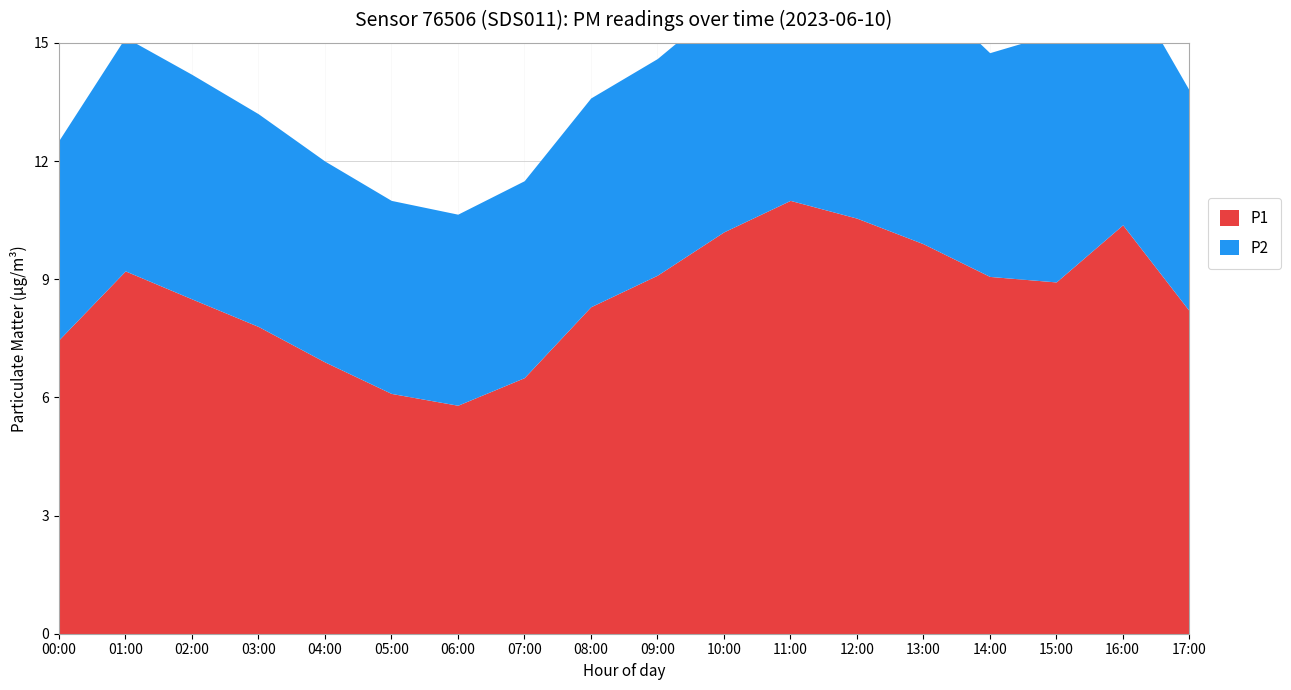

What is the difference between the P2 values at 10:00 and 09:00?

0.3